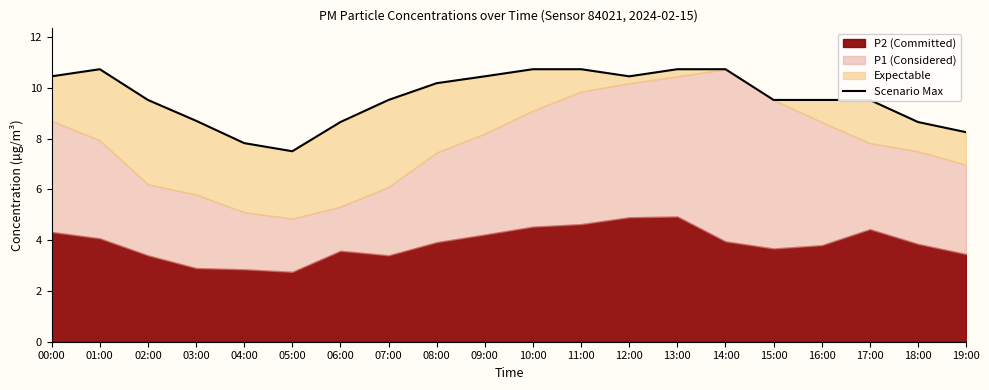

Where is the first local minimum?

05:00